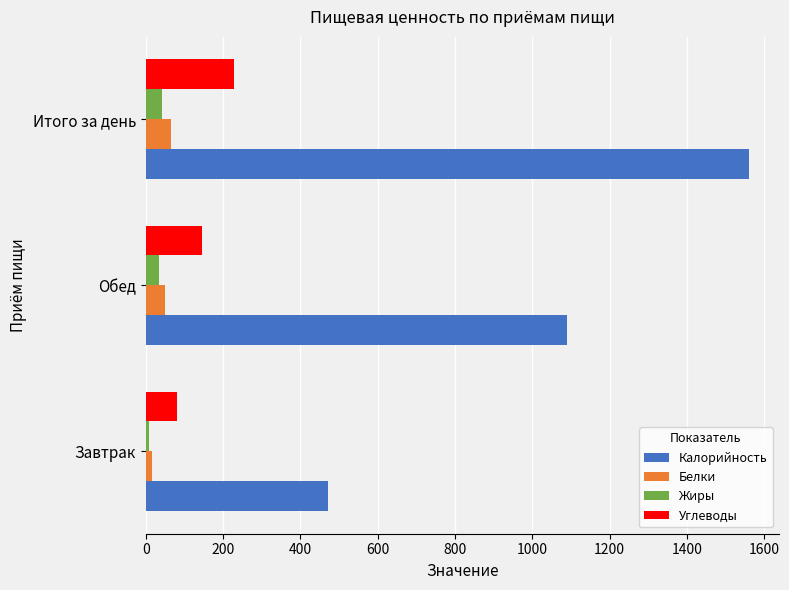

What is the difference between the maximum and minimum values in the Углеводы series?

146.9